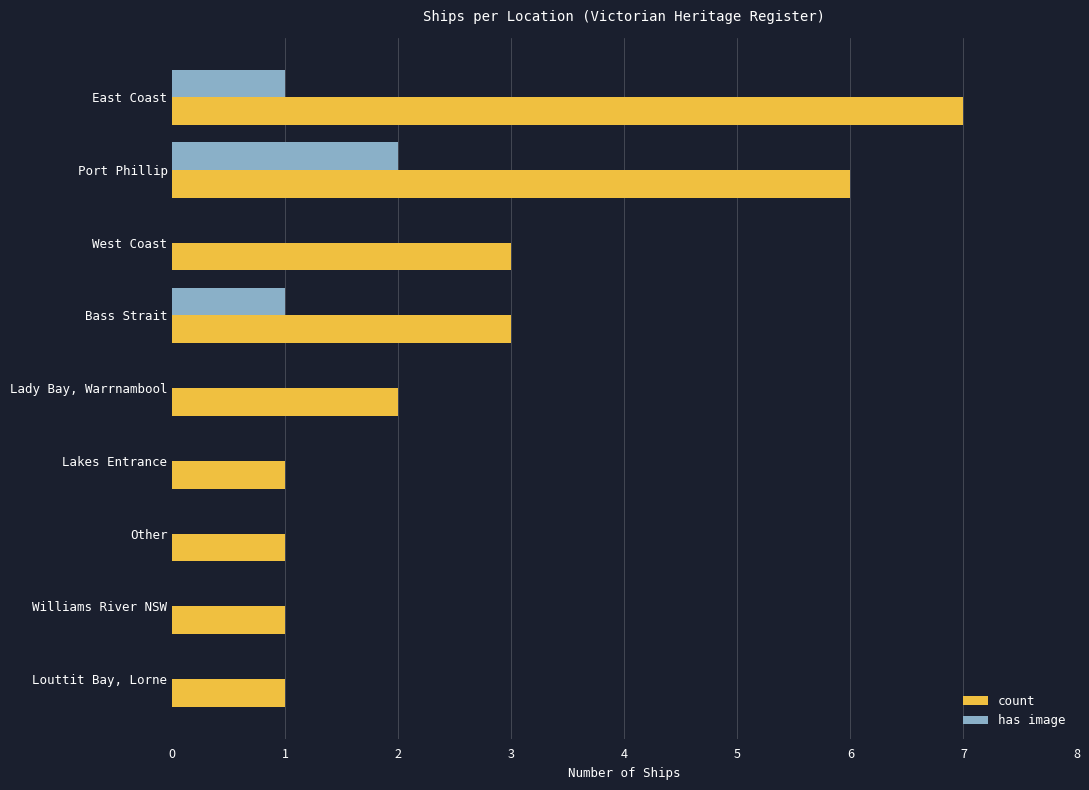

How many categories are shown in the chart?

9